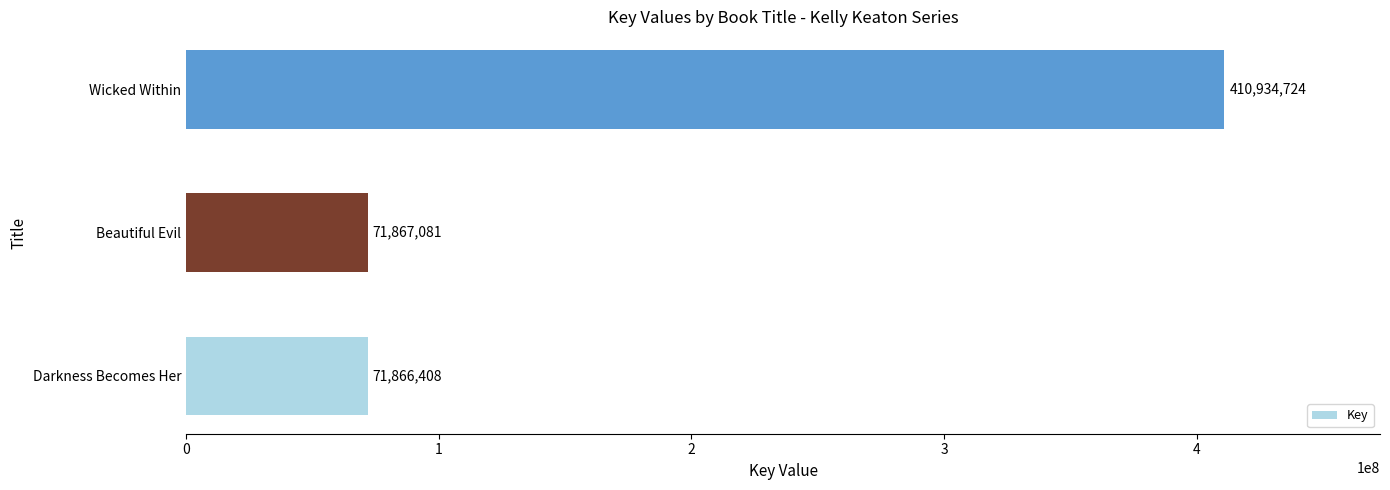

Reading bottom to top, what are all the values shown in this chart?

71866408	71867081	410934724